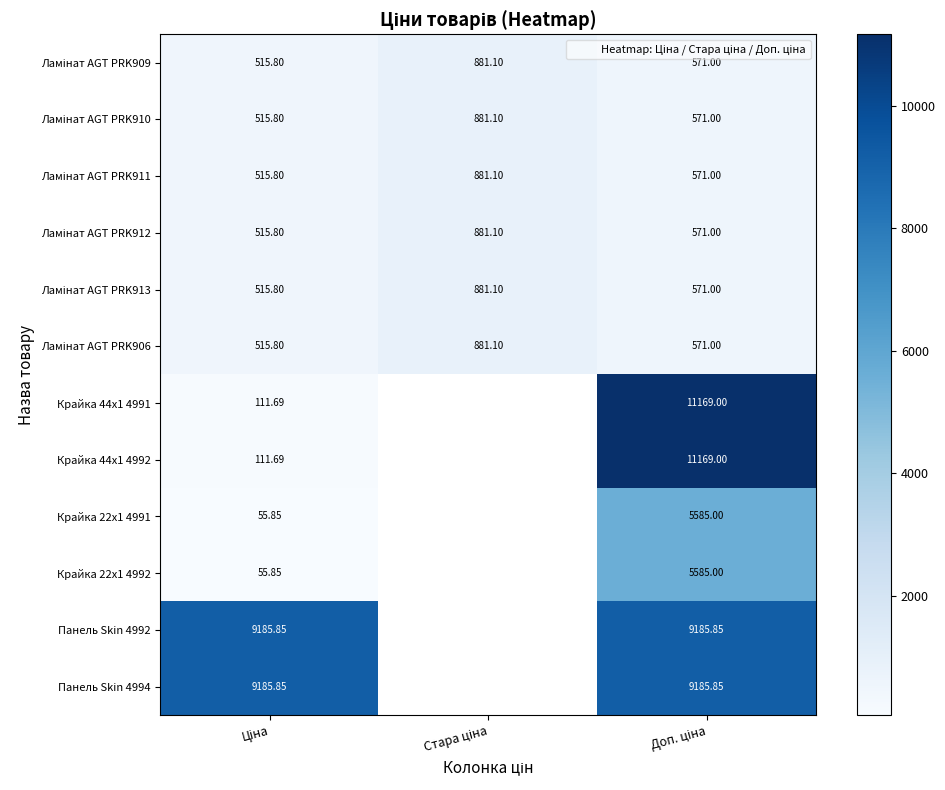

Is it true that Ламінат AGT PRK909 equals 599.8 at Стара ціна?

False